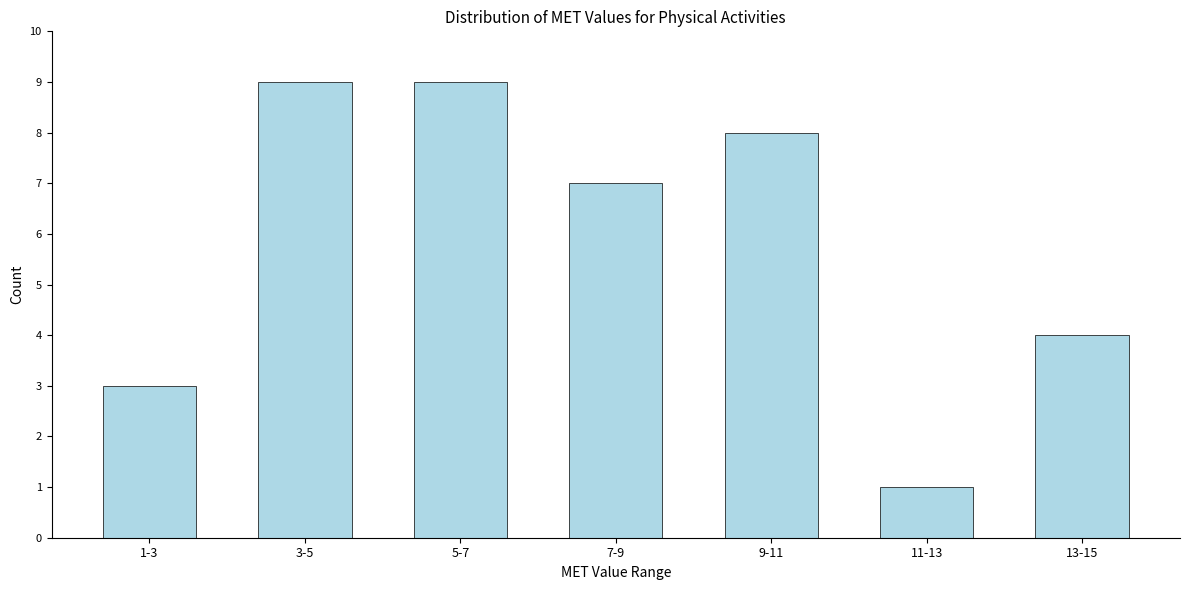

Reading left to right, list all the values displayed in this chart.

1-3=3	3-5=9	5-7=9	7-9=7	9-11=8	11-13=1	13-15=4